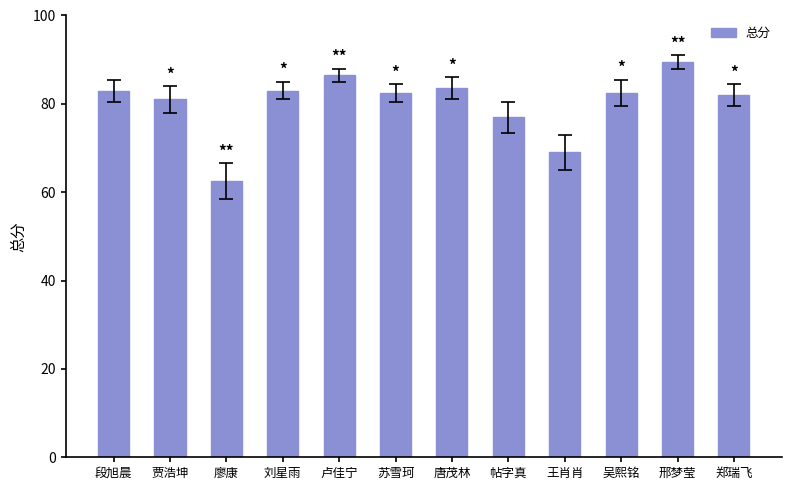

Is it true that the value at 郑瑞飞 is 42.5?

False